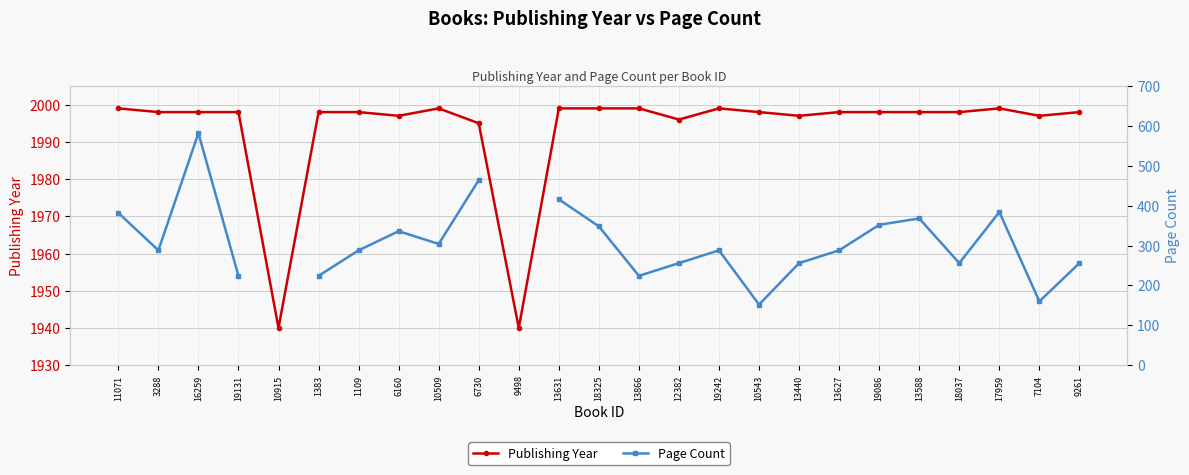

True or false: Publishing Year and Page Count intersect in this chart.

False